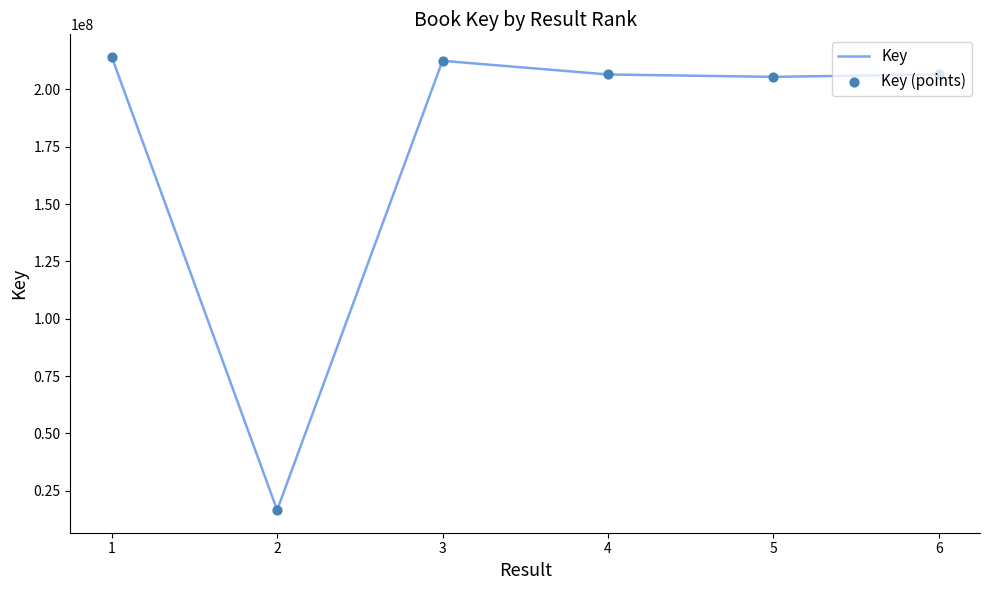

Which has a higher value, 5 or 2?

5